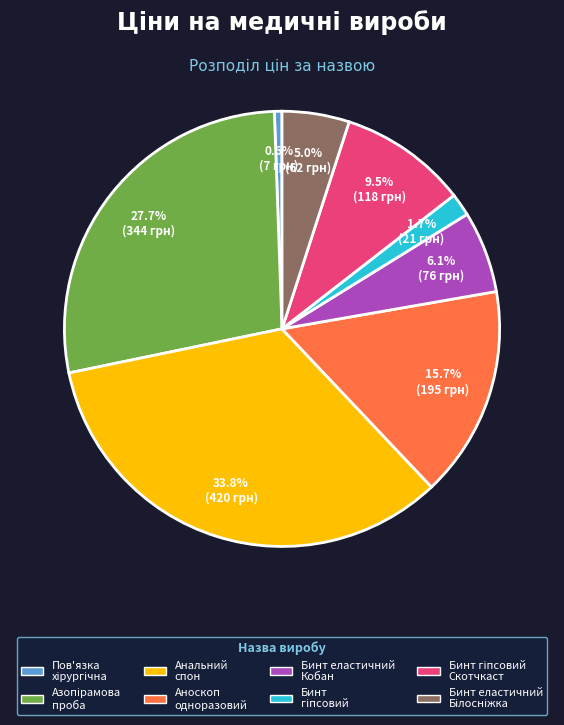

Does any single category account for the majority?

No